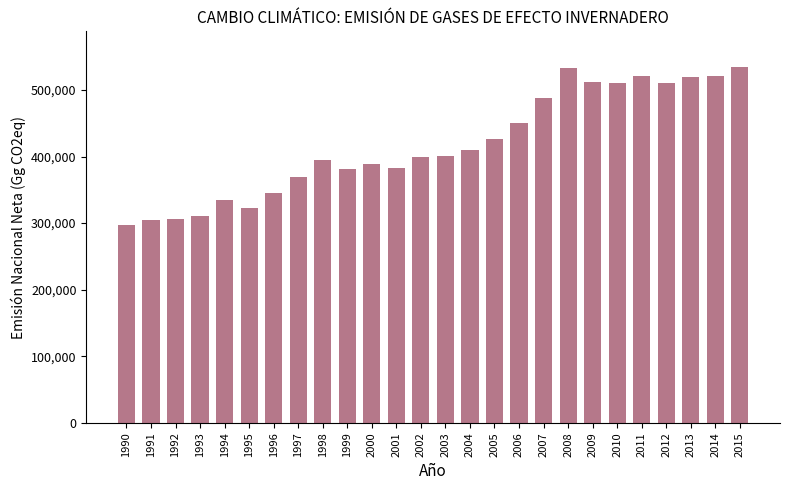

What is the smallest value displayed?

296475.4